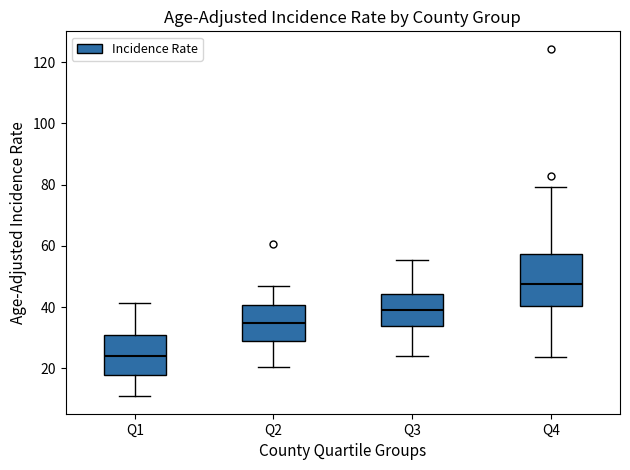

Which box is the tallest, from its lower edge to its upper edge?

Q4